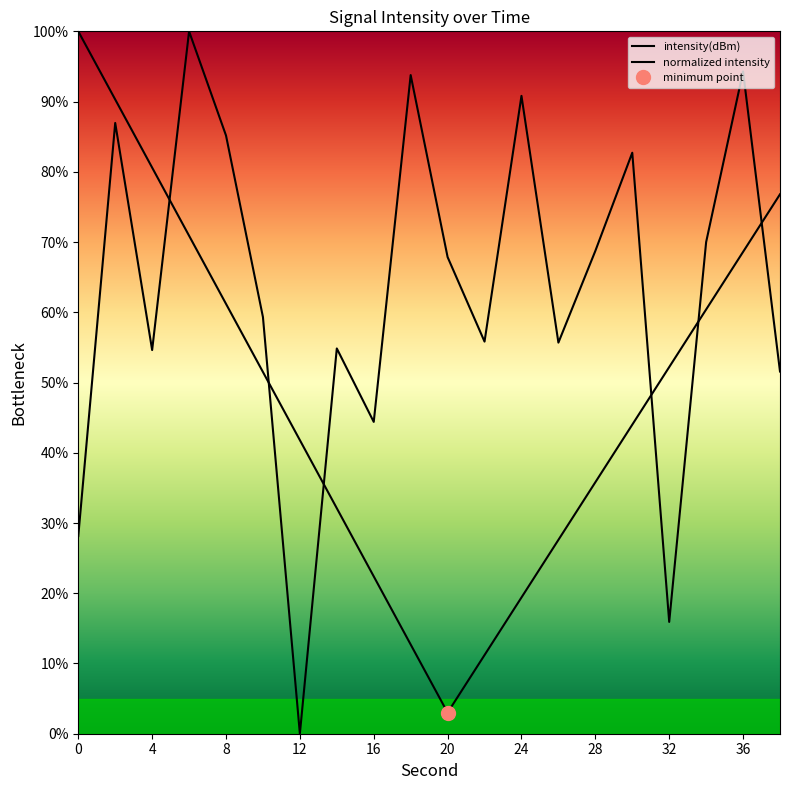

What value does the intensity(dBm) series have at 8?

61.2